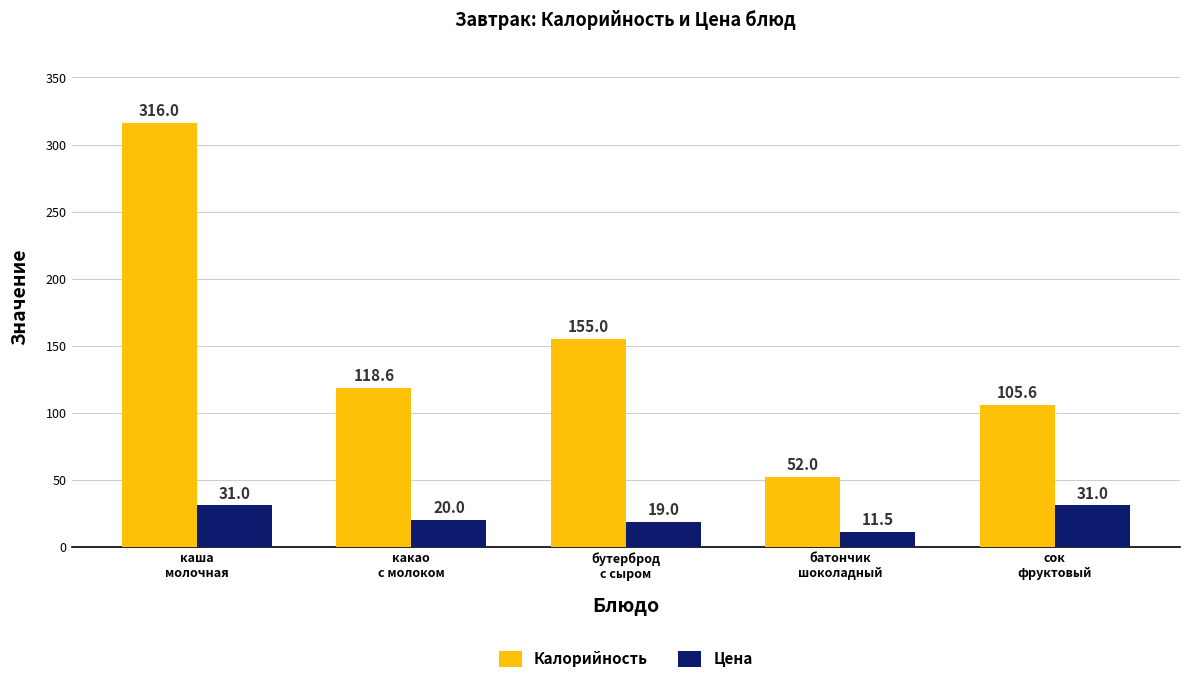

Which series has the largest range (max minus min)?

Калорийность